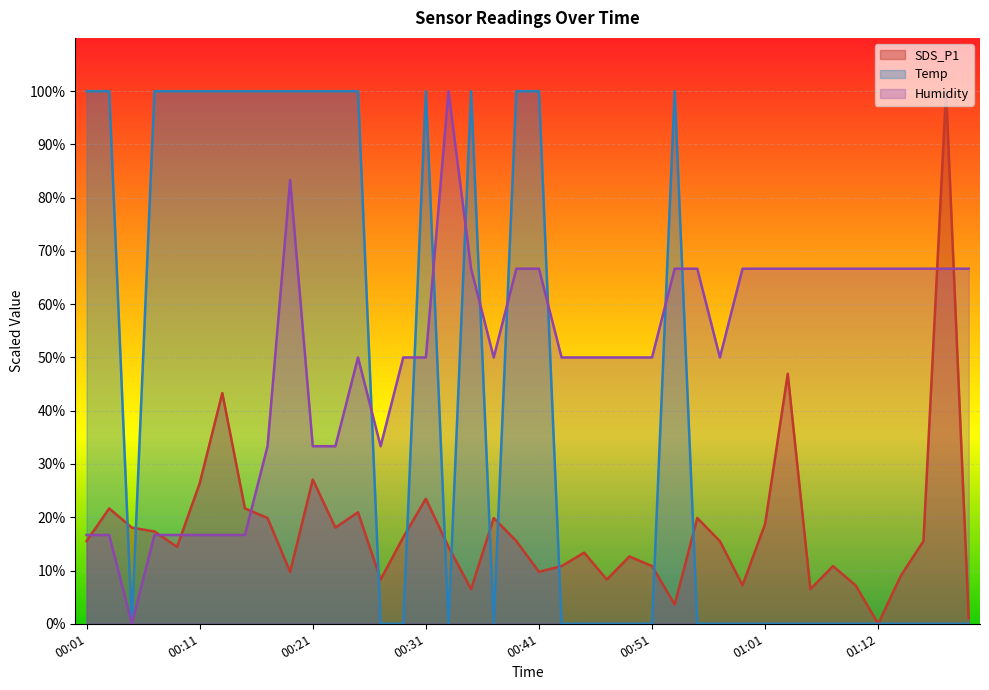

Reading left to right, list all the values displayed in this chart.

SDS_P1: 00:01=15.5	00:03=21.7	00:05=18.1	00:07=17.3	00:09=14.4	00:11=26.4	00:13=43.3	00:15=21.7	00:17=19.9	00:19=9.7	00:21=27.1	00:23=18.1	00:25=20.9	00:27=8.3	00:29=16.2	00:31=23.5	00:33=14.4	00:35=6.5	00:37=19.9	00:39=15.5	00:41=9.7	00:43=10.8	00:45=13.4	00:47=8.3	00:49=12.6	00:51=10.8	00:53=3.6	00:55=19.9	00:57=15.5	00:59=7.2	01:01=18.8	01:03=46.9	01:05=6.5	01:08=10.8	01:10=7.2	01:12=0.0	01:14=9.0	01:16=15.5	01:18=100.0	01:20=1.1
Temp: 00:01=100.0	00:03=100.0	00:05=0.0	00:07=100.0	00:09=100.0	00:11=100.0	00:13=100.0	00:15=100.0	00:17=100.0	00:19=100.0	00:21=100.0	00:23=100.0	00:25=100.0	00:27=0.0	00:29=0.0	00:31=100.0	00:33=0.0	00:35=100.0	00:37=0.0	00:39=100.0	00:41=100.0	00:43=0.0	00:45=0.0	00:47=0.0	00:49=0.0	00:51=0.0	00:53=100.0	00:55=0.0	00:57=0.0	00:59=0.0	01:01=0.0	01:03=0.0	01:05=0.0	01:08=0.0	01:10=0.0	01:12=0.0	01:14=0.0	01:16=0.0	01:18=0.0	01:20=0.0
Humidity: 00:01=16.7	00:03=16.7	00:05=0.0	00:07=16.7	00:09=16.7	00:11=16.7	00:13=16.7	00:15=16.7	00:17=33.3	00:19=83.3	00:21=33.3	00:23=33.3	00:25=50.0	00:27=33.3	00:29=50.0	00:31=50.0	00:33=100.0	00:35=66.7	00:37=50.0	00:39=66.7	00:41=66.7	00:43=50.0	00:45=50.0	00:47=50.0	00:49=50.0	00:51=50.0	00:53=66.7	00:55=66.7	00:57=50.0	00:59=66.7	01:01=66.7	01:03=66.7	01:05=66.7	01:08=66.7	01:10=66.7	01:12=66.7	01:14=66.7	01:16=66.7	01:18=66.7	01:20=66.7